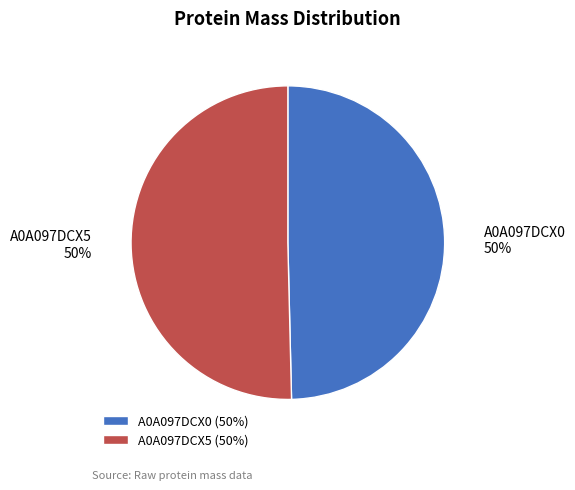

What percentage is the A0A097DCX5 slice, to the nearest percent?

50%